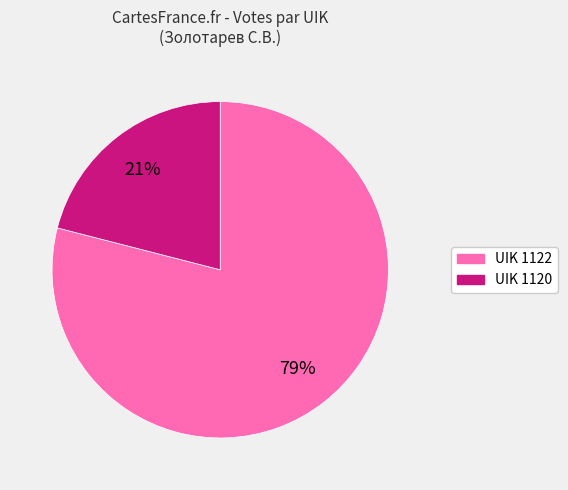

Count the number of slices in the pie.

2